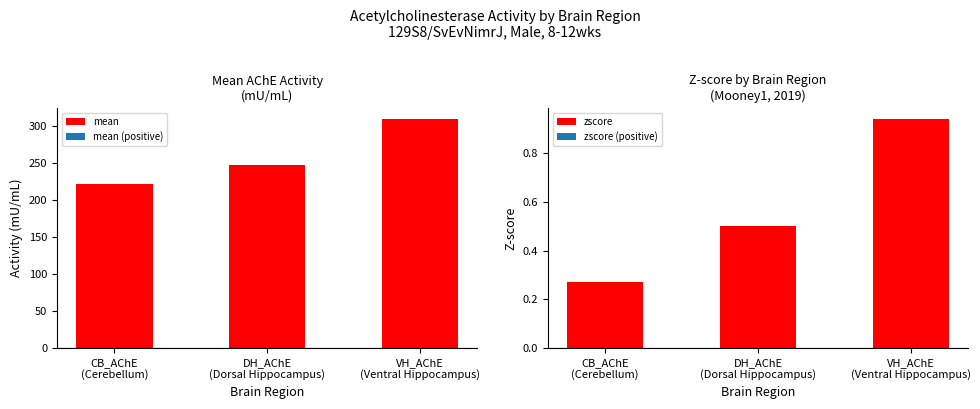

Does the chart contain any negative values?

No